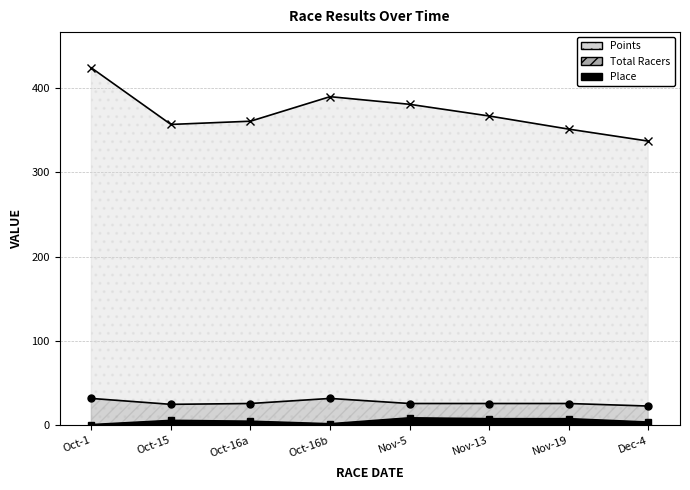

What is the spread (max minus min) of values at Oct-16a?

355.6